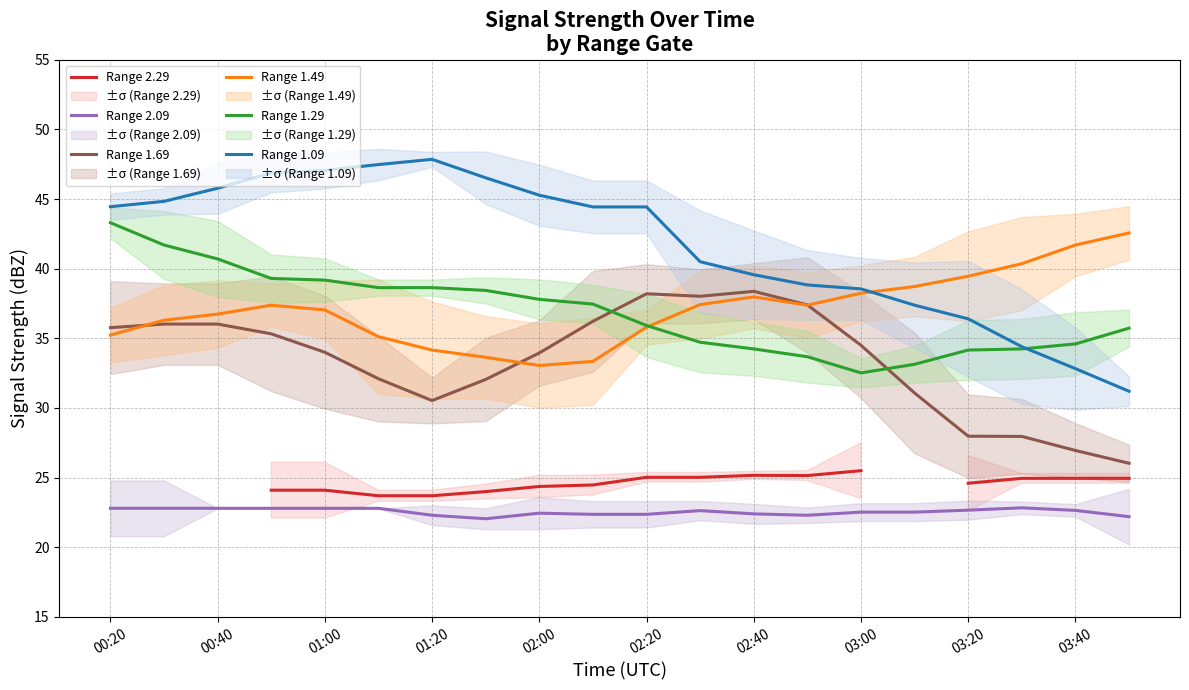

Does the chart display data point markers on the line(s)?

No